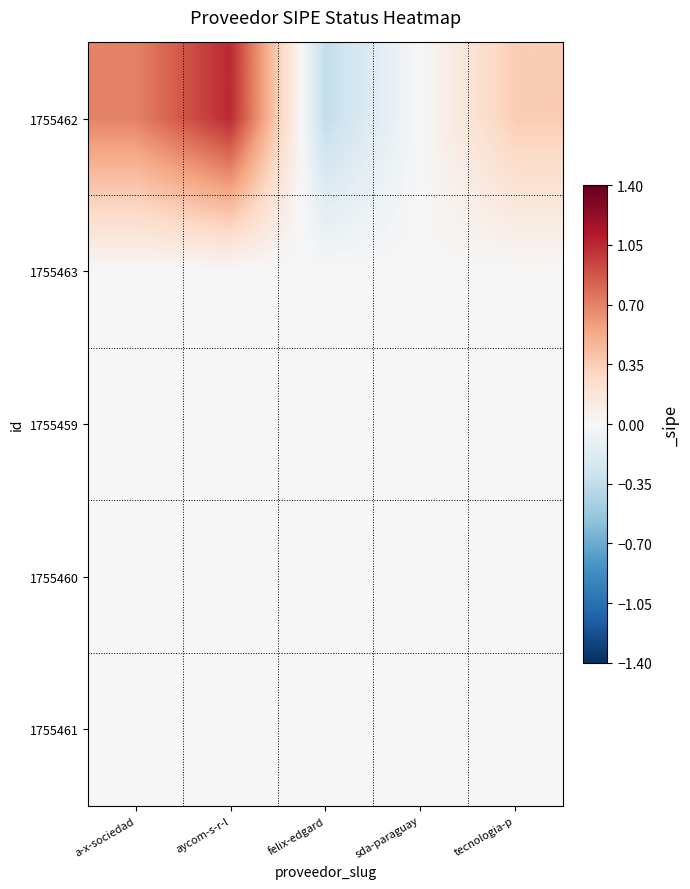

How many series are shown in this chart?

5